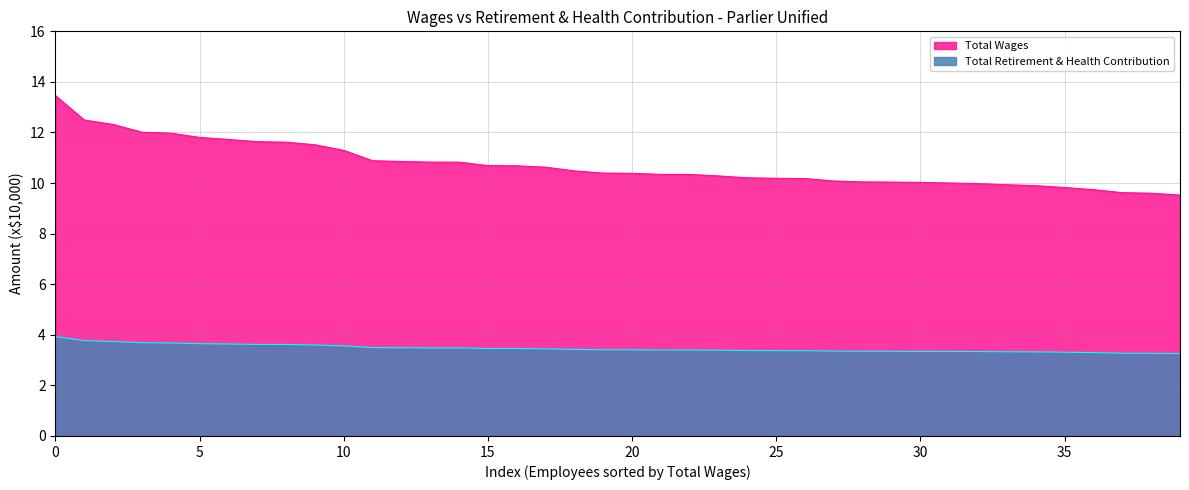

What is the value of the Total Retirement & Health Contribution point at the 7th from the left?

3.6